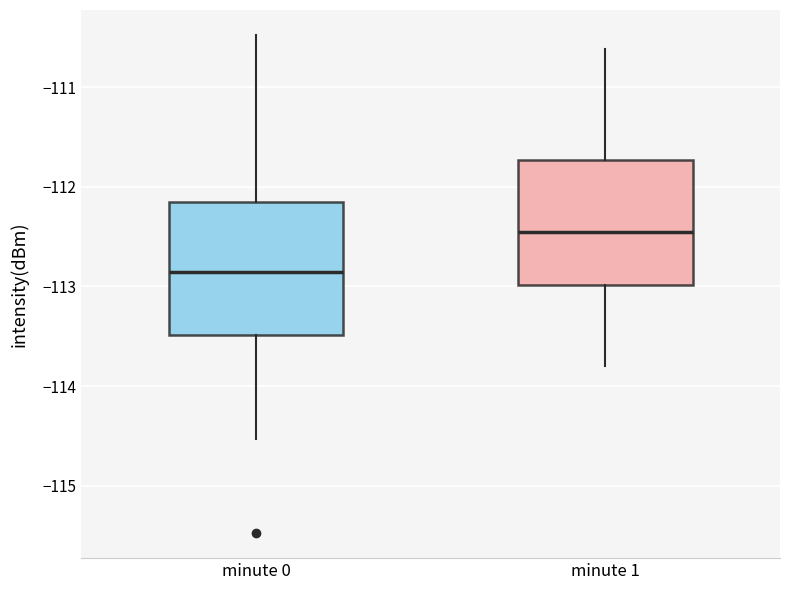

Where does the lower whisker of the box for minute 1 end on the y-axis? The values are not printed on the chart, so give them approximately, as read against the axis.

-113.8